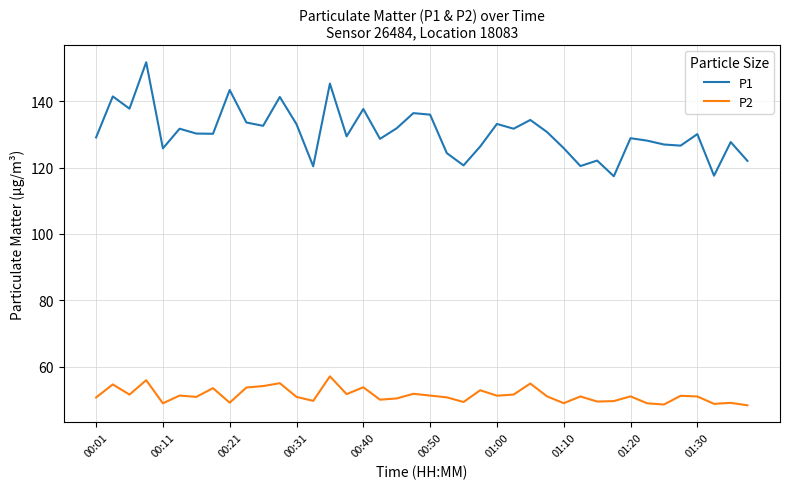

Which series has the largest total across all categories?

P1